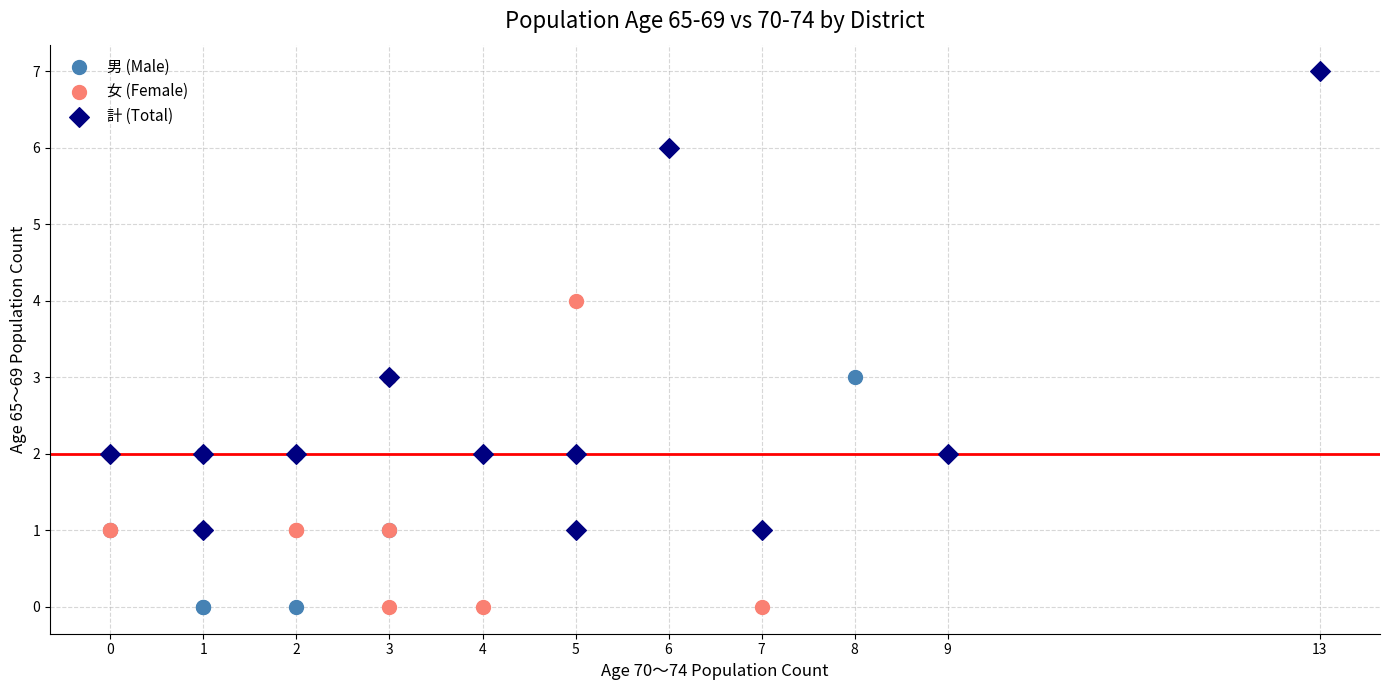

Which series has the widest spread of Y values?

計 (Total)